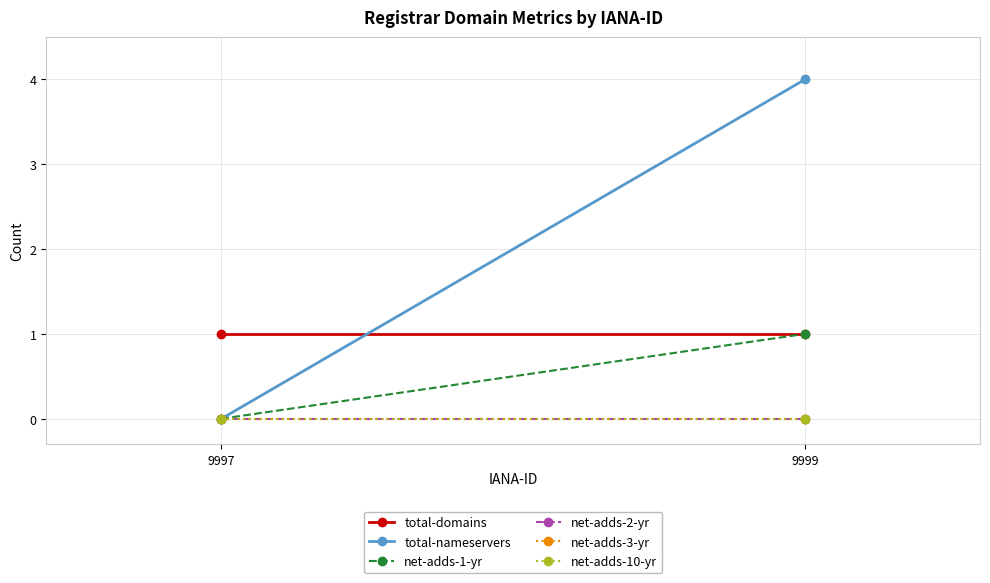

Which category has the highest value across all series?

9999